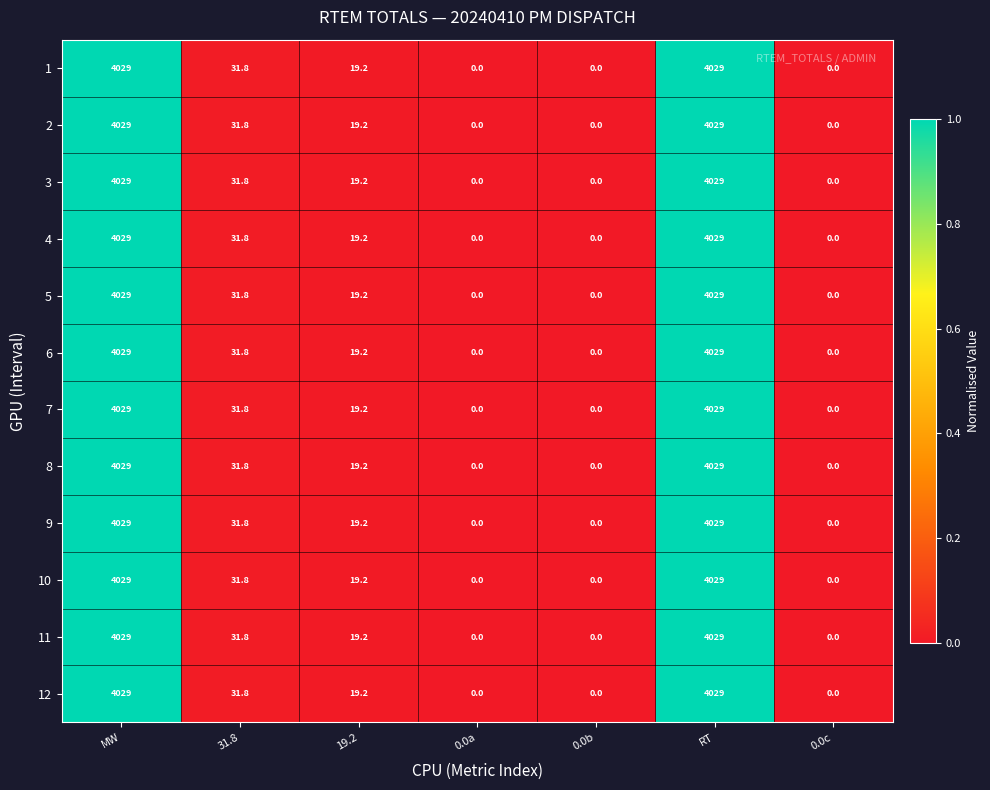

What is the sum of the 9 values at 31.8 and 0.0b?

31.8